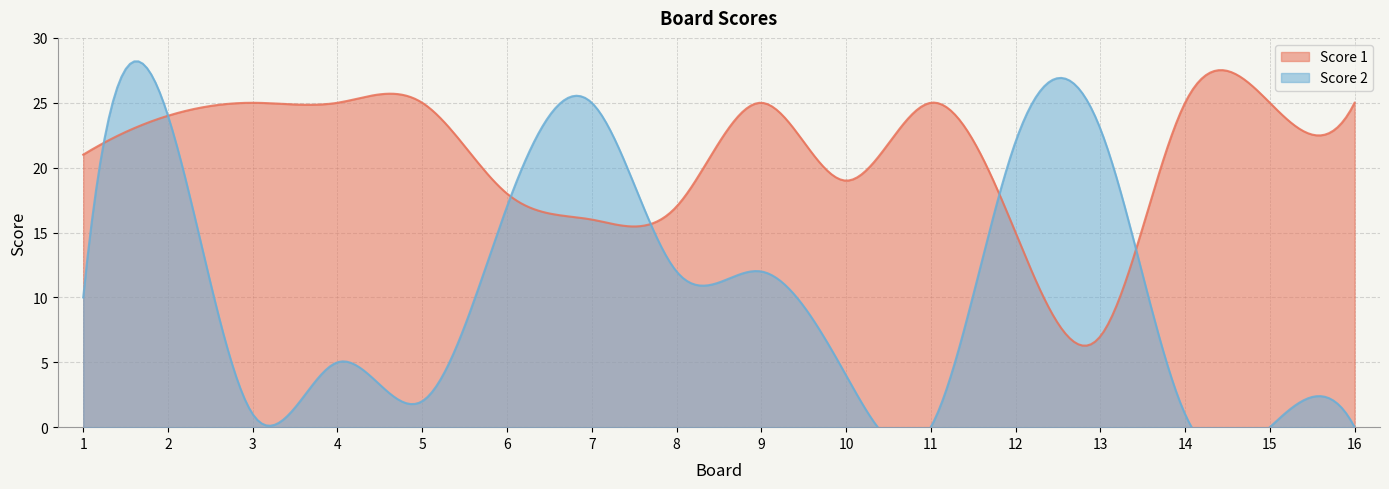

The Score 2 series shows 12 at 8. True or false?

True